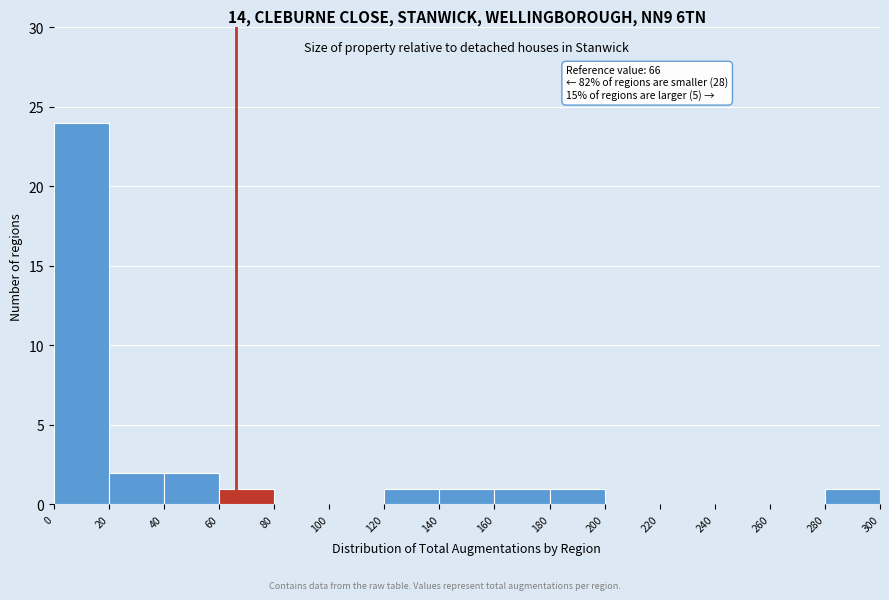

Over which range of the x-axis is the bar tallest?

0 to 20